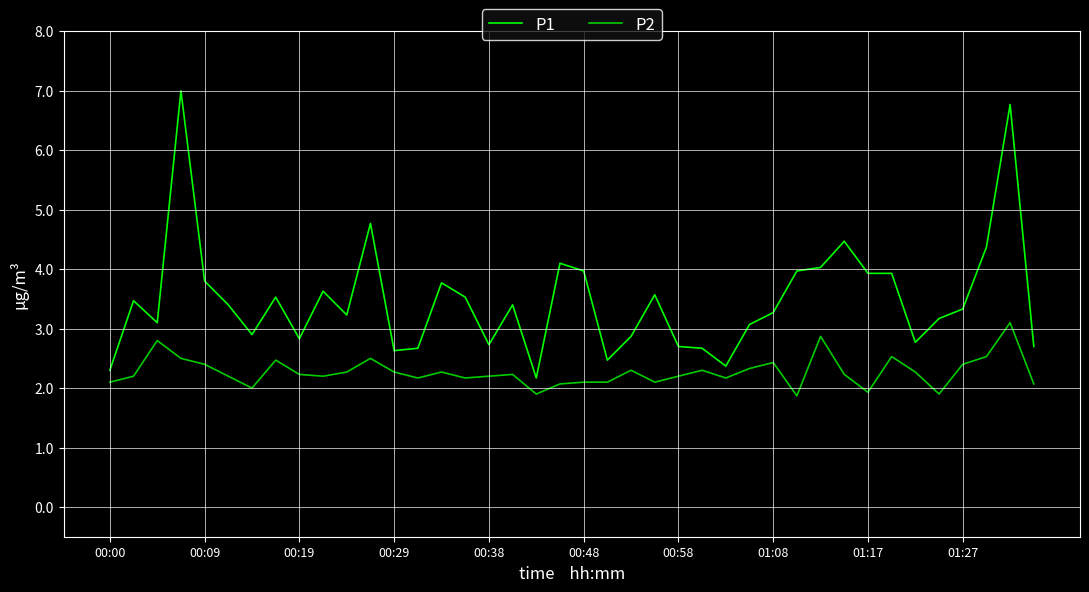

What is the maximum value for P2?

3.1